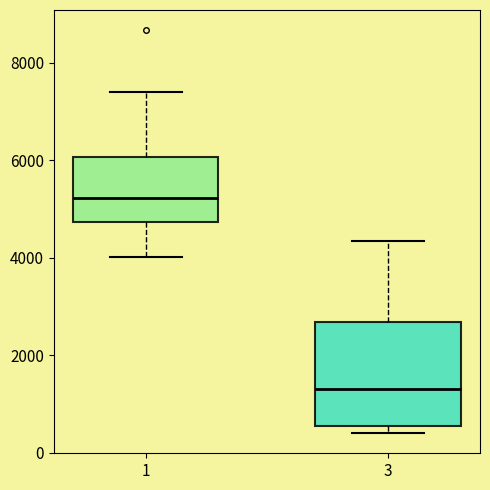

Reading left to right, read every box against the y-axis: the position of its median line, the range the box covers, and the ends of its whiskers. The values are not printed on the chart, so give them approximately, as read against the axis.

1: median 5200, box 4800 to 6000, whiskers 4000 to 7400
3: median 1400, box 600 to 2600, whiskers 400 to 4400